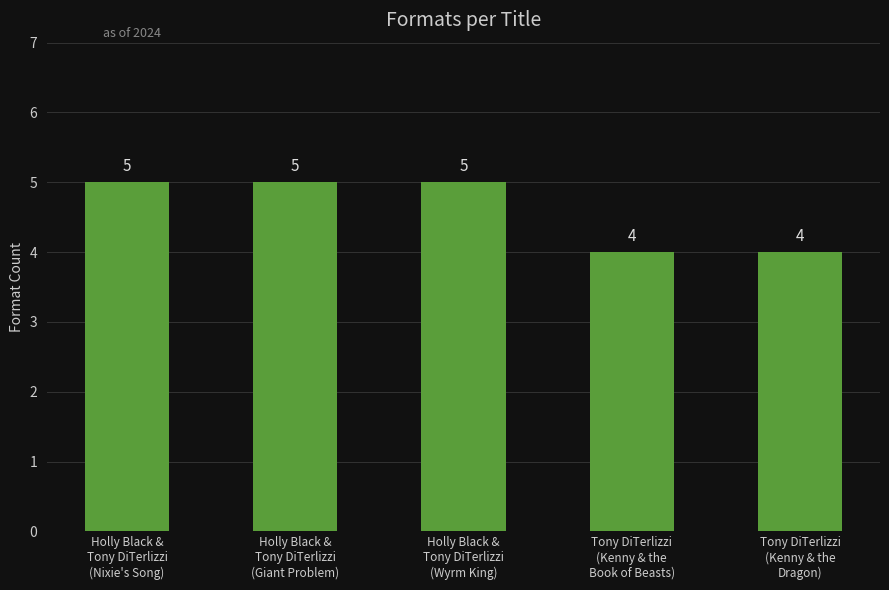

What is the smallest value displayed?

4